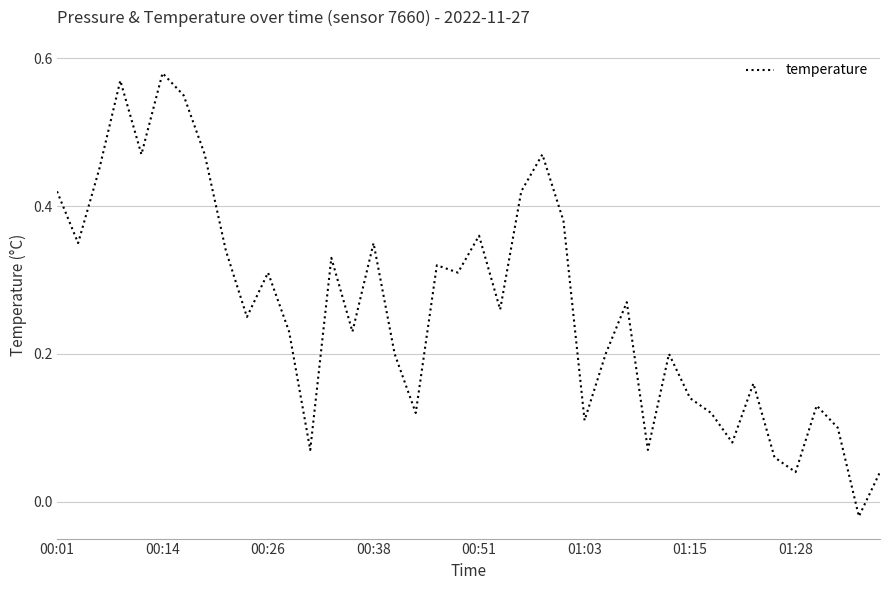

At which label does the data first exceed 0?

00:01